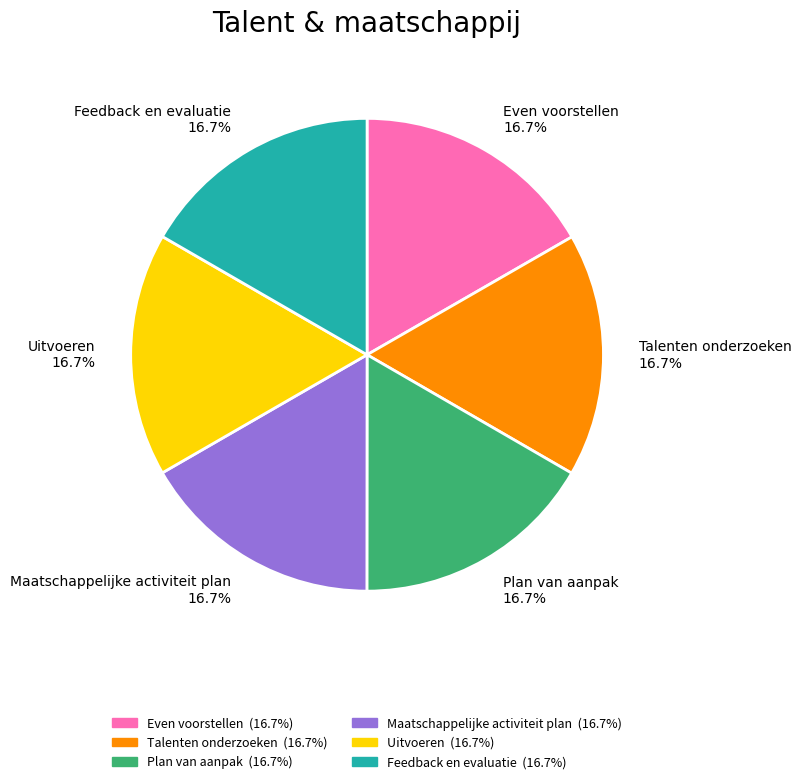

Is it true that Talenten onderzoeken is 28% of the pie?

False